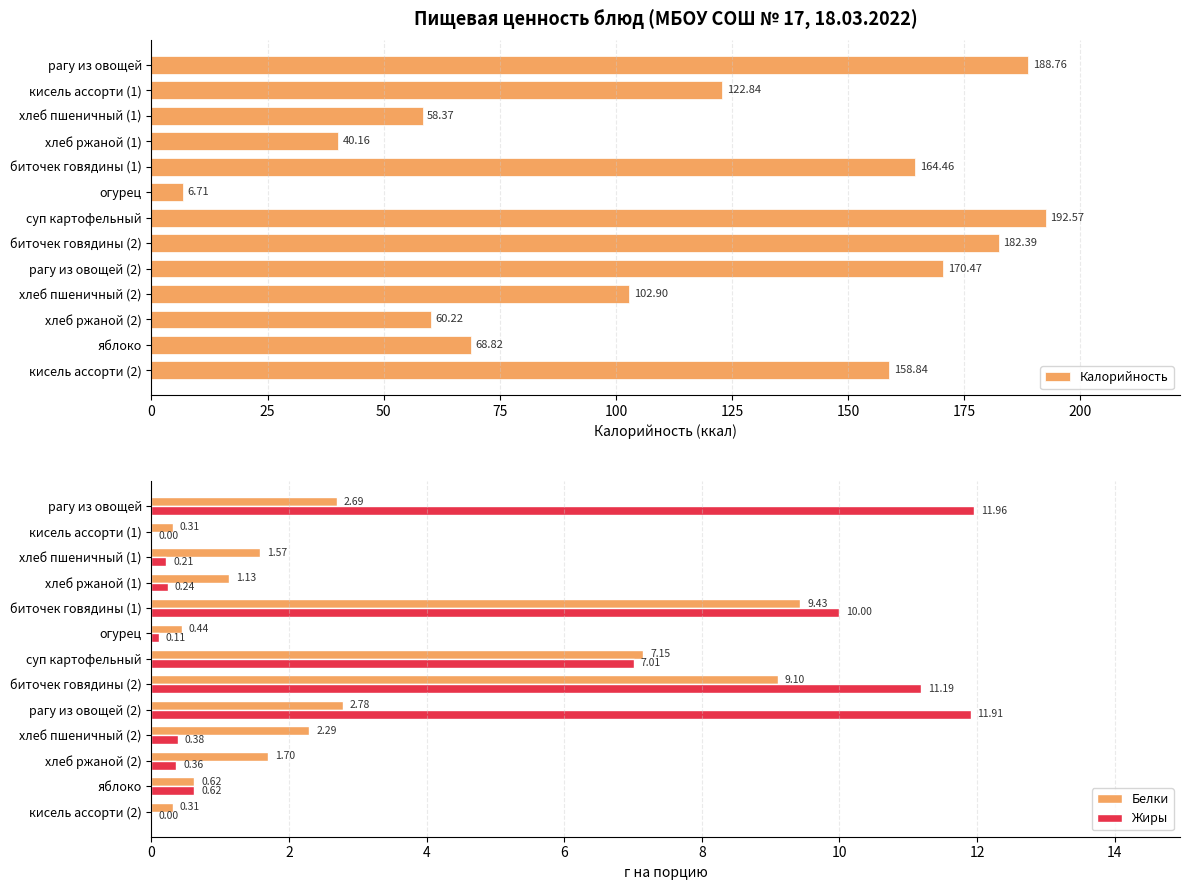

Where is Калорийность nearest to the value 99?

хлеб пшеничный (2)